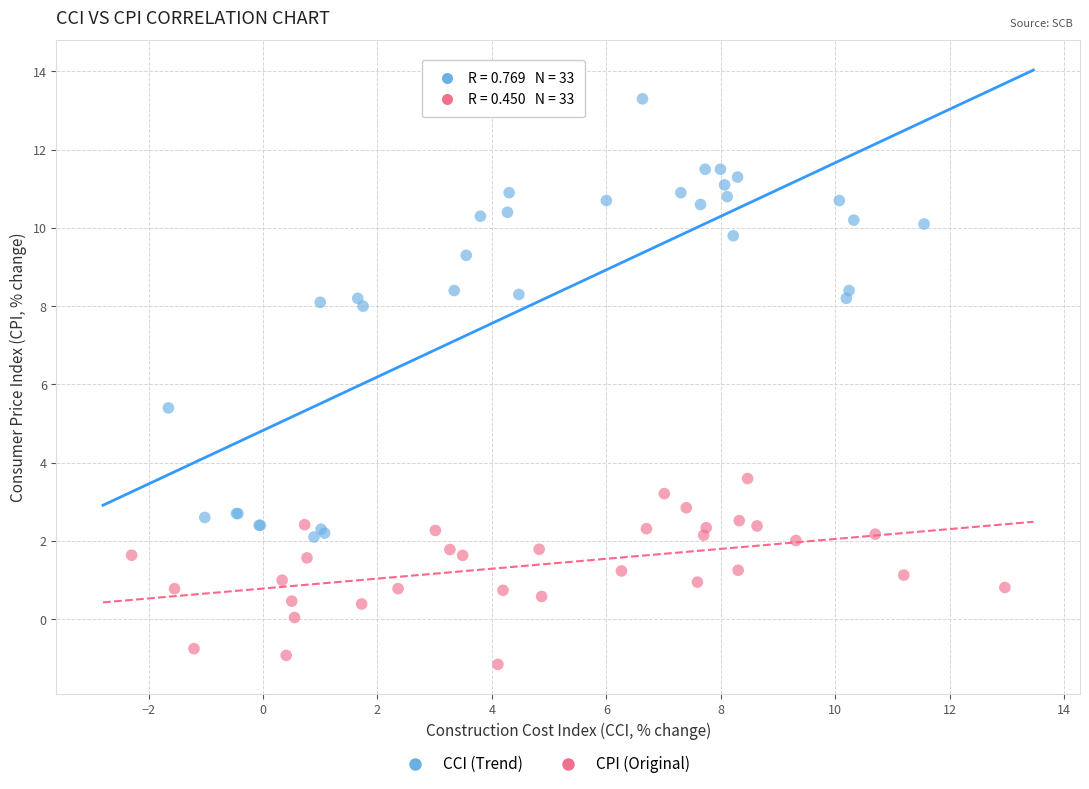

Which series reaches the maximum Y coordinate?

CCI (Trend)